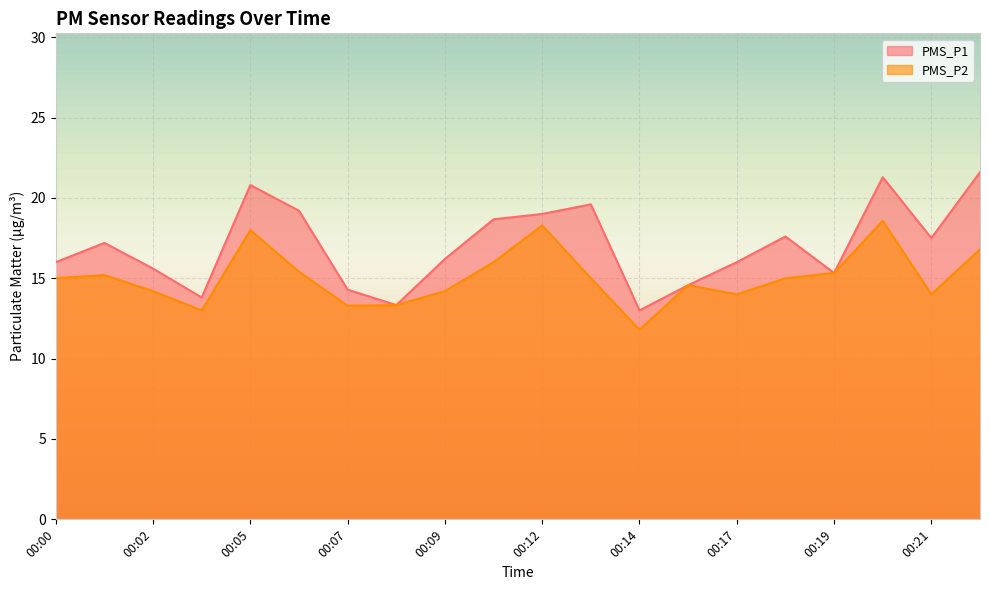

What is the total value across all series at 00:05?

38.8